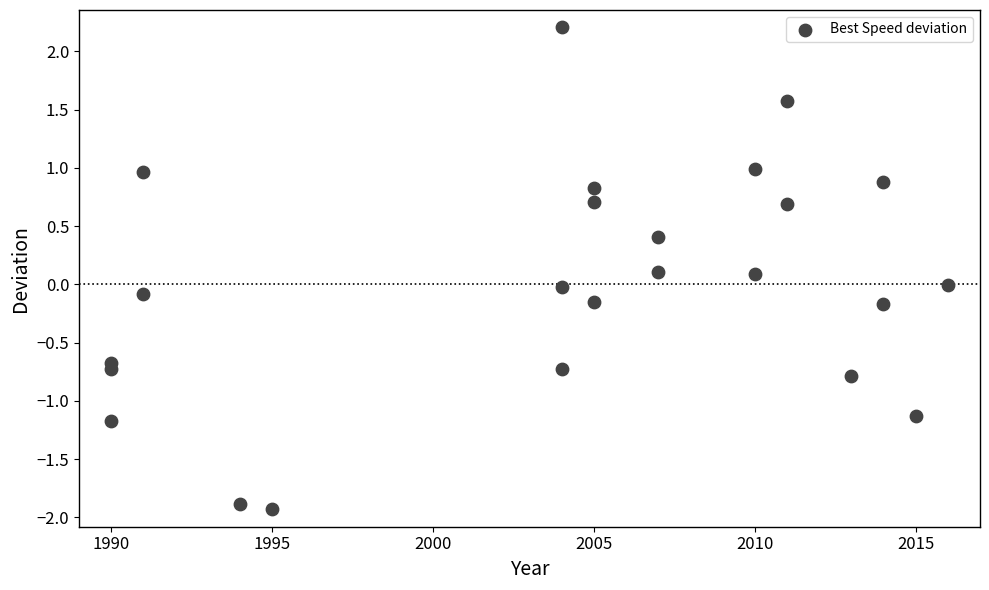

What is the range of X values (max minus min)?

26.0